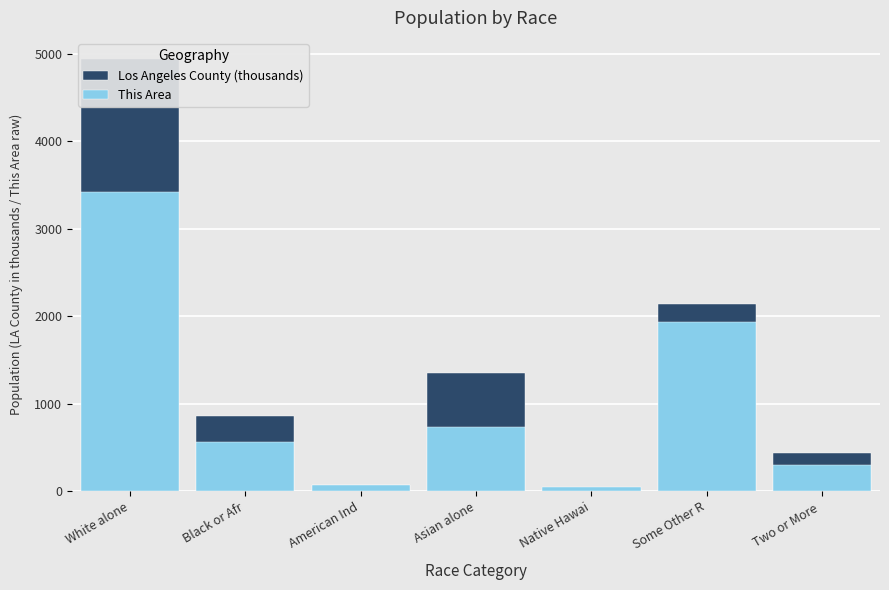

Is it true that This Area equals 1598.0 at White alone?

False